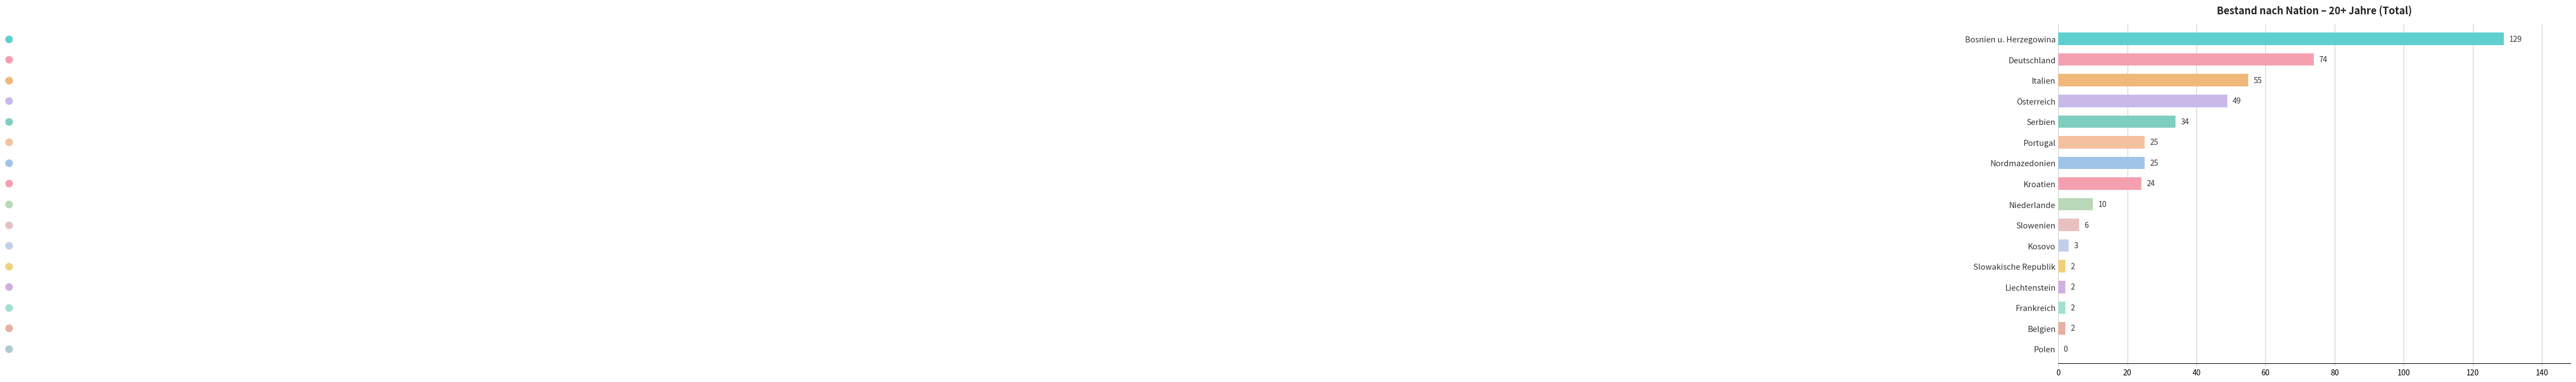

True or false: the data shows 74 at Deutschland.

True